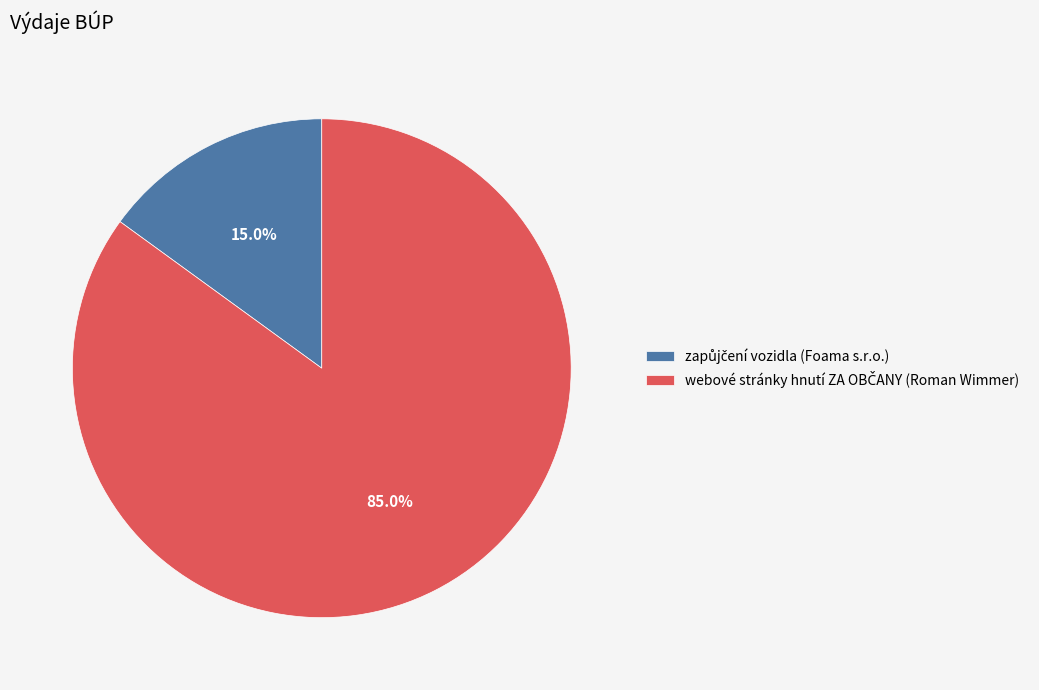

Is there any slice that represents more than half of the pie?

Yes